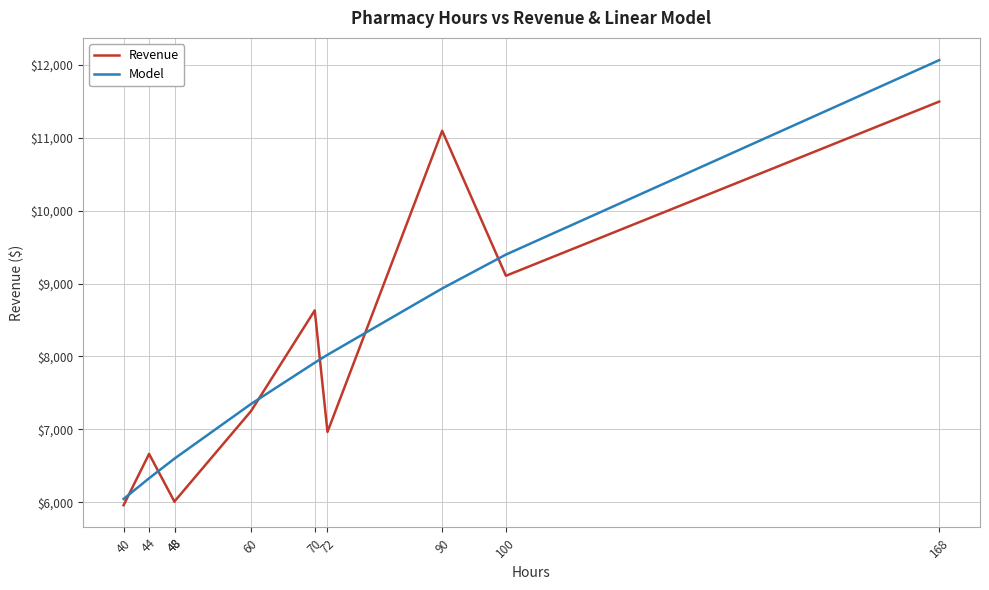

True or false: Model has a value of 3809.1 at 100.

False